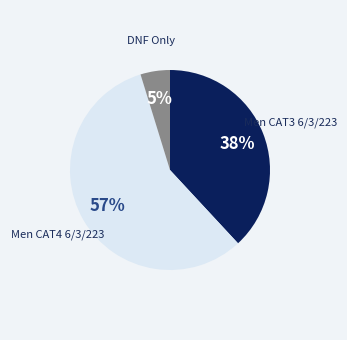

Is there a majority slice in this chart?

Yes